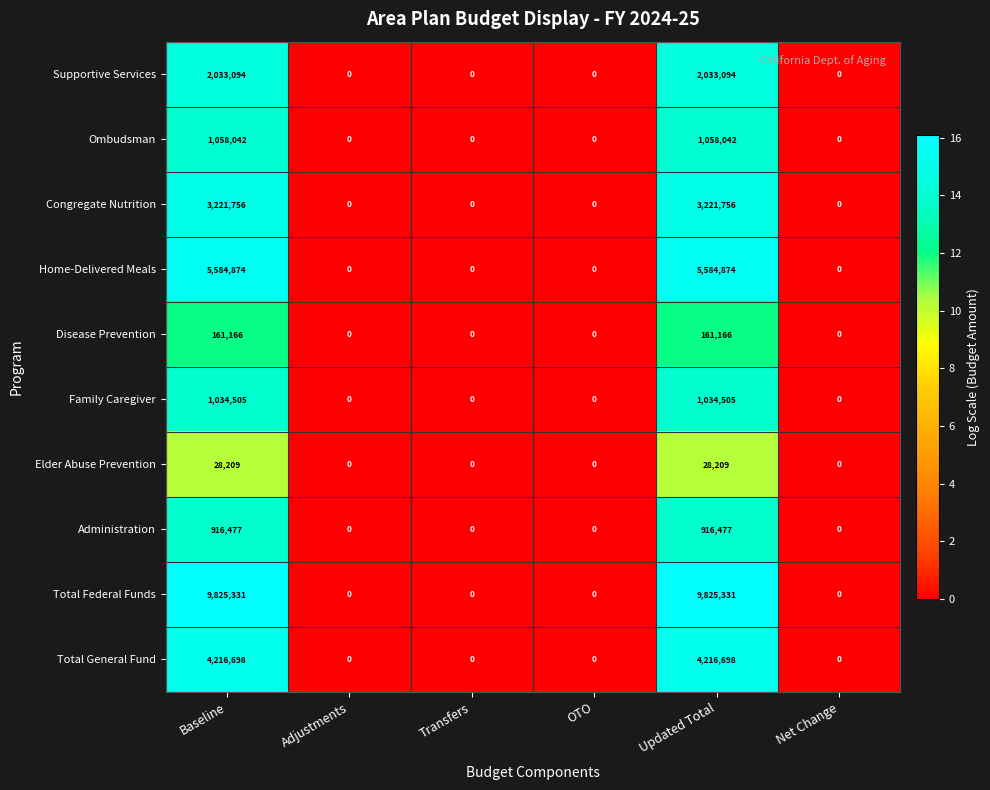

Rank the series by their maximum value, from highest to lowest.

Total Federal Funds, Home-Delivered Meals, Total General Fund, Congregate Nutrition, Supportive Services, Ombudsman, Family Caregiver, Administration, Disease Prevention, Elder Abuse Prevention